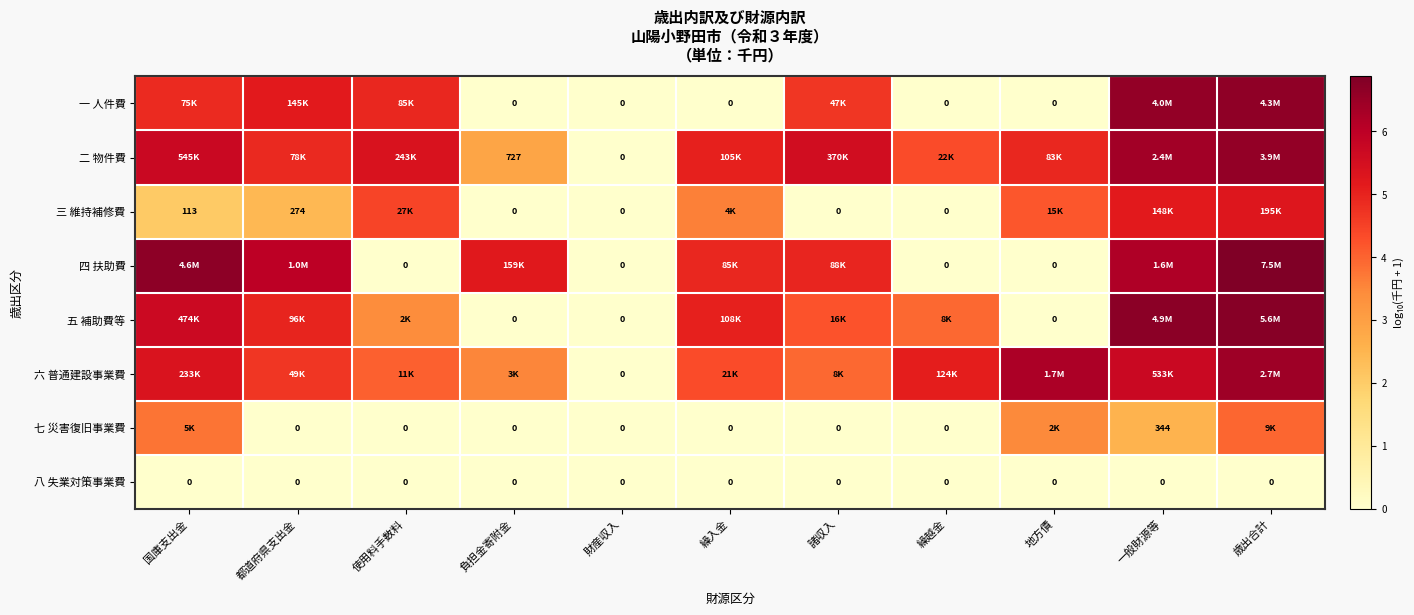

Which series has the widest spread of values?

四 扶助費